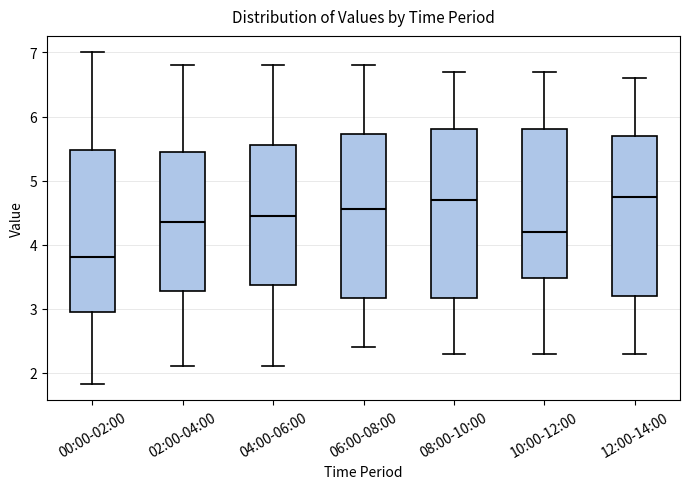

Where does the lower whisker of the box for 06:00-08:00 end on the y-axis? The values are not printed on the chart, so give them approximately, as read against the axis.

2.4